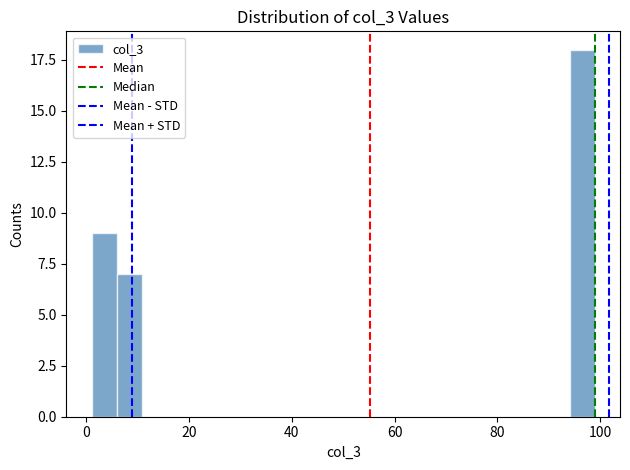

Read against the x-axis, roughly where is the centre of the tallest bar?

96